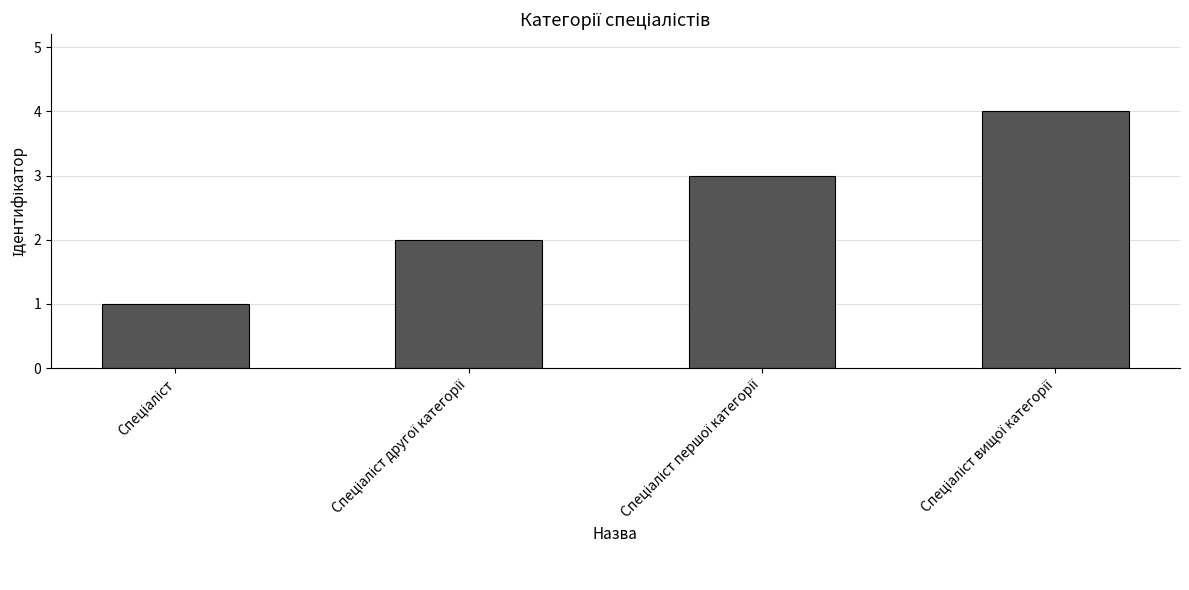

What is the greatest value displayed?

4